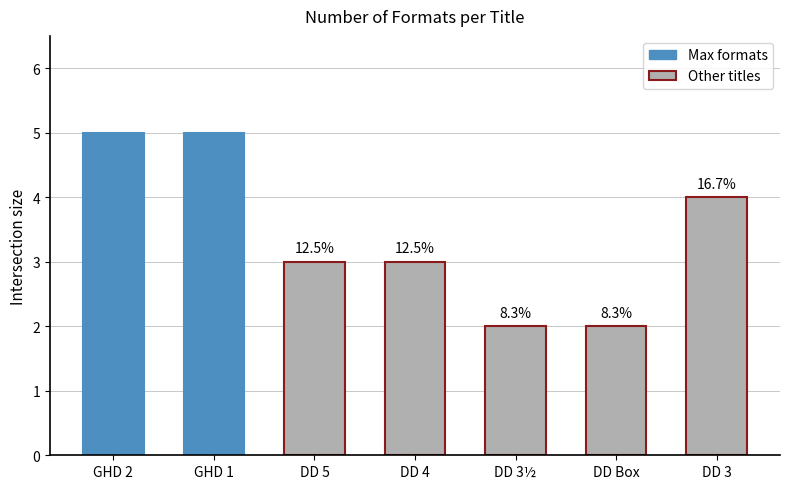

Where does the data first go above 3?

GHD 2